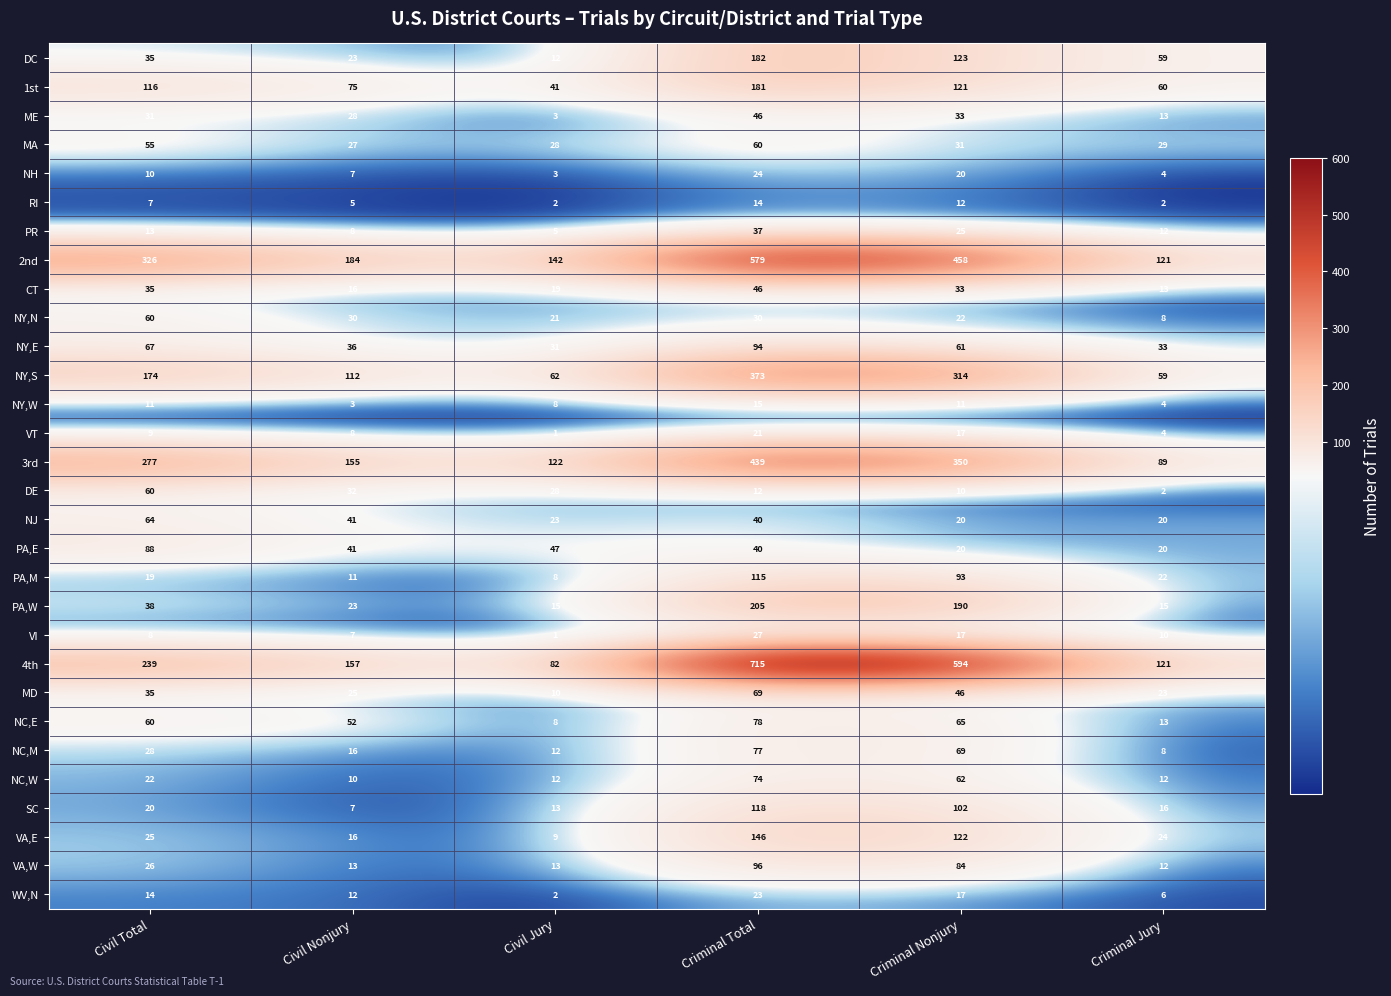

How many data points in NY,S are less than 174?

3